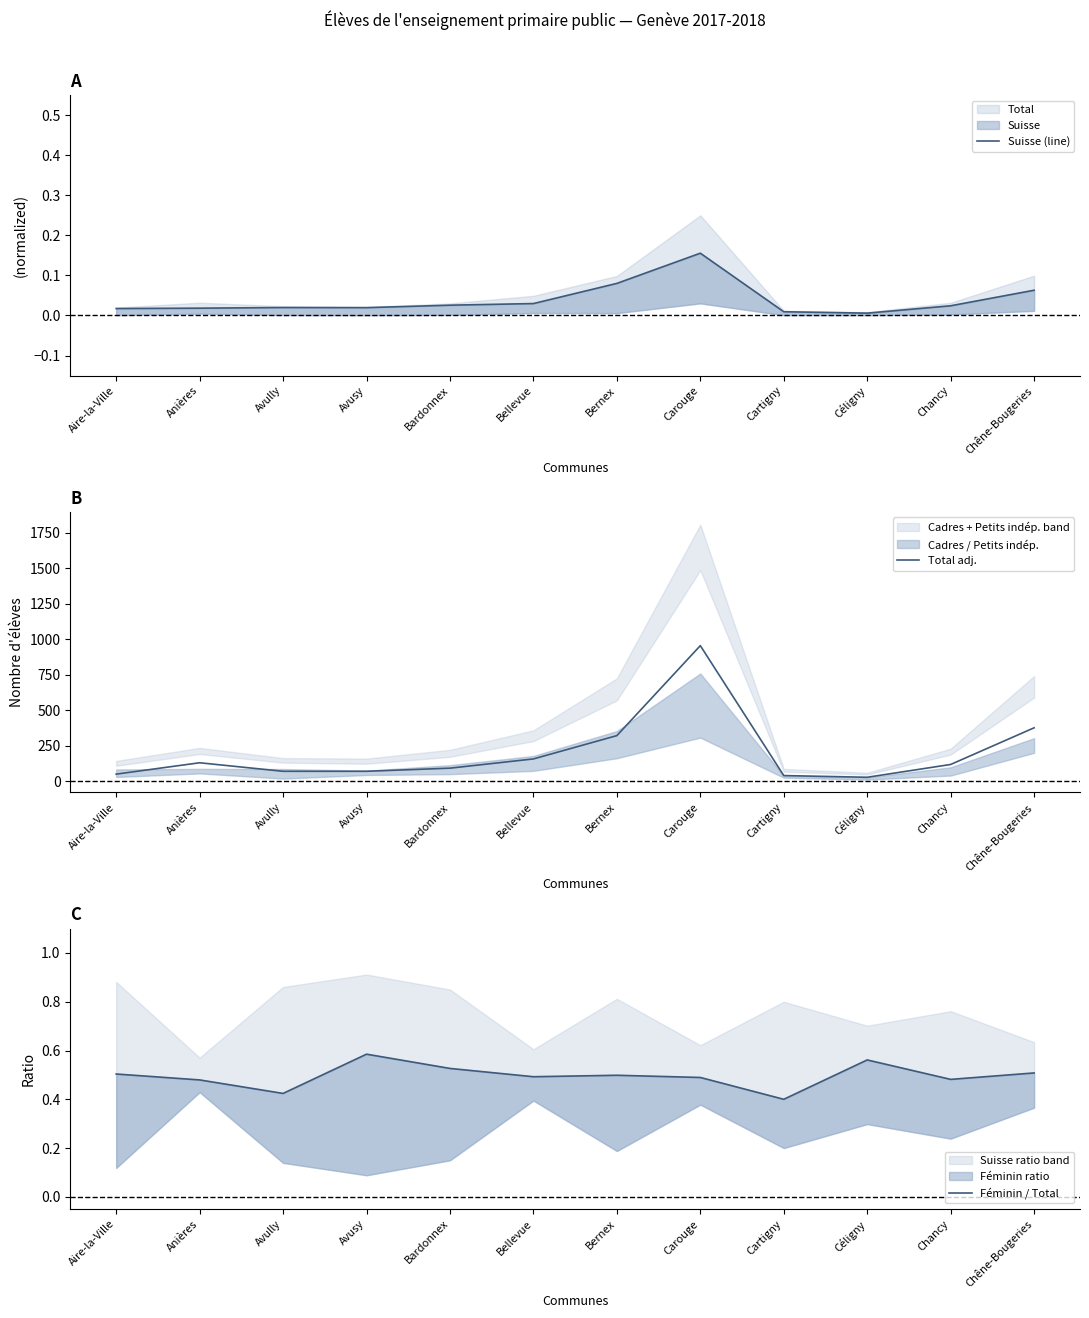

What is the spread (max minus min) of values at Anières?

131.0